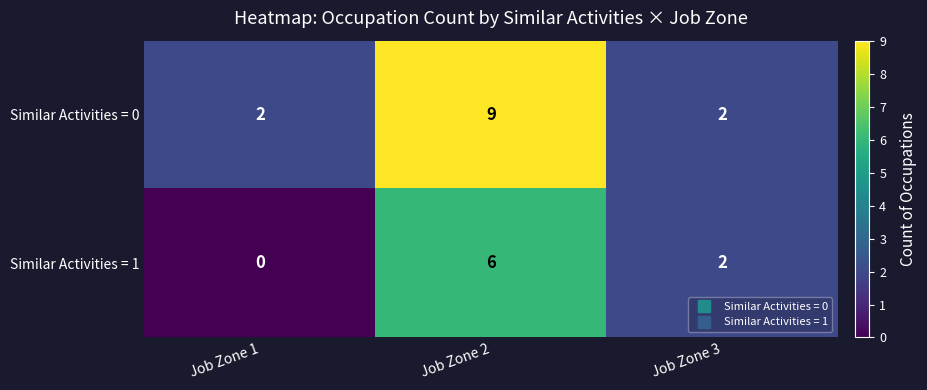

What is the greatest value displayed?

9